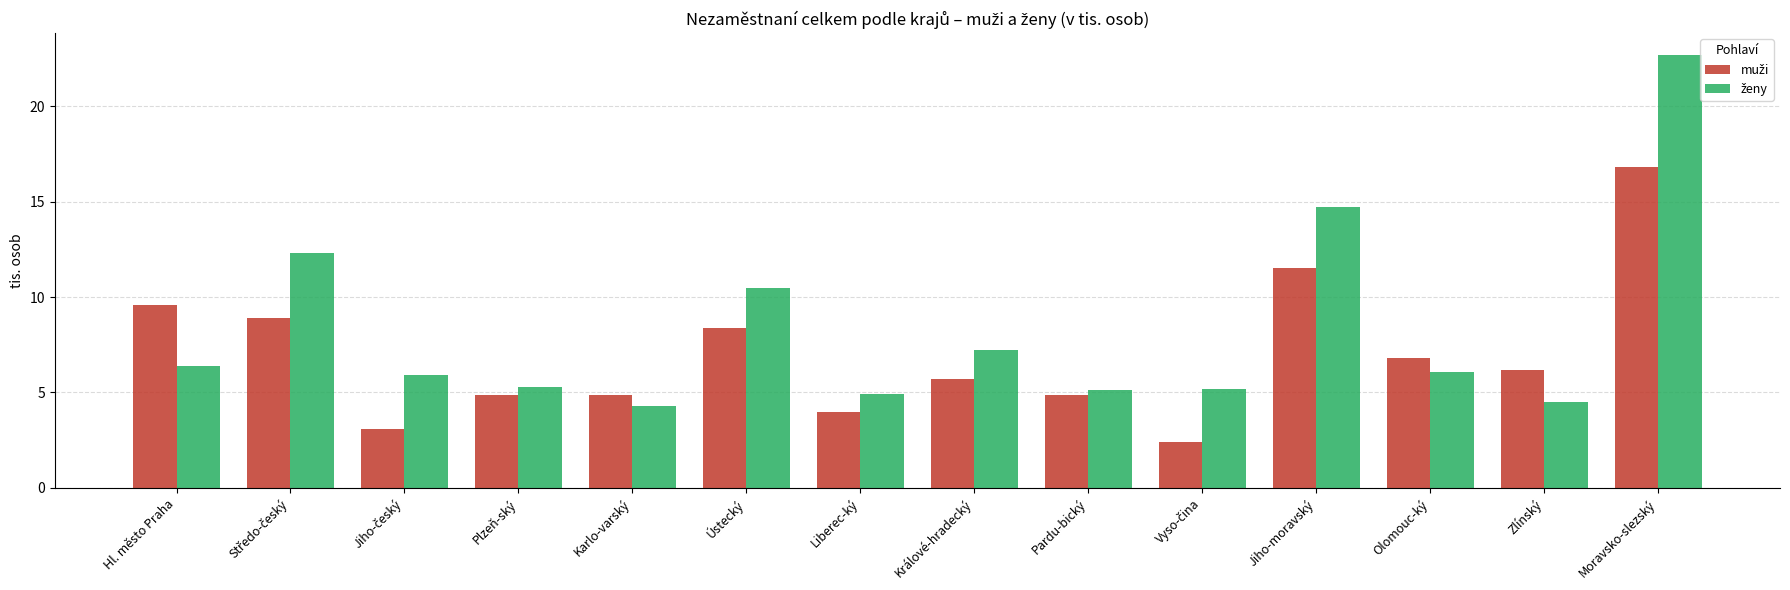

What is the spread (max minus min) of values at Karlo-varský?

0.6